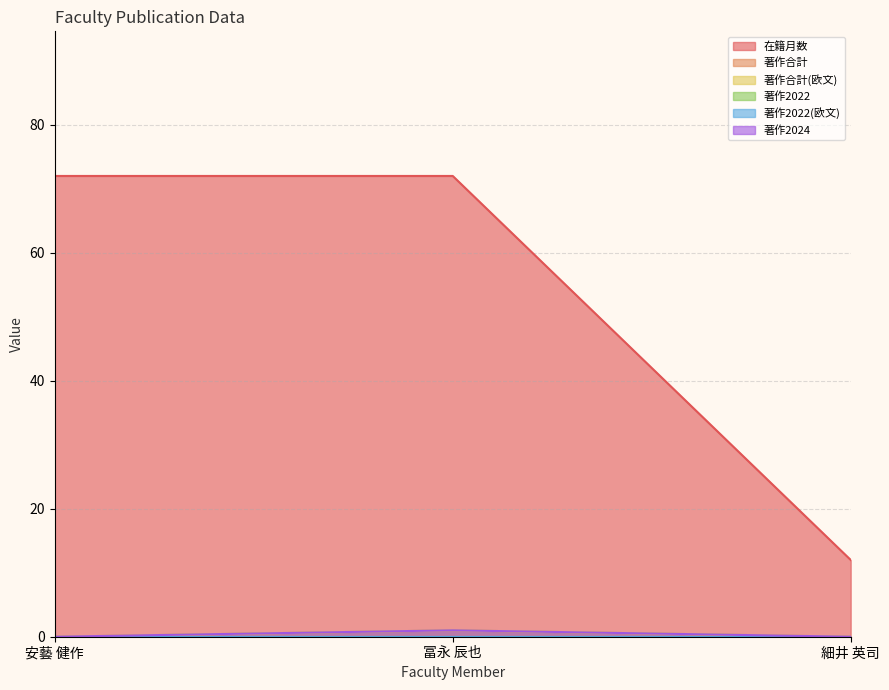

Which series has the largest total across all categories?

在籍月数